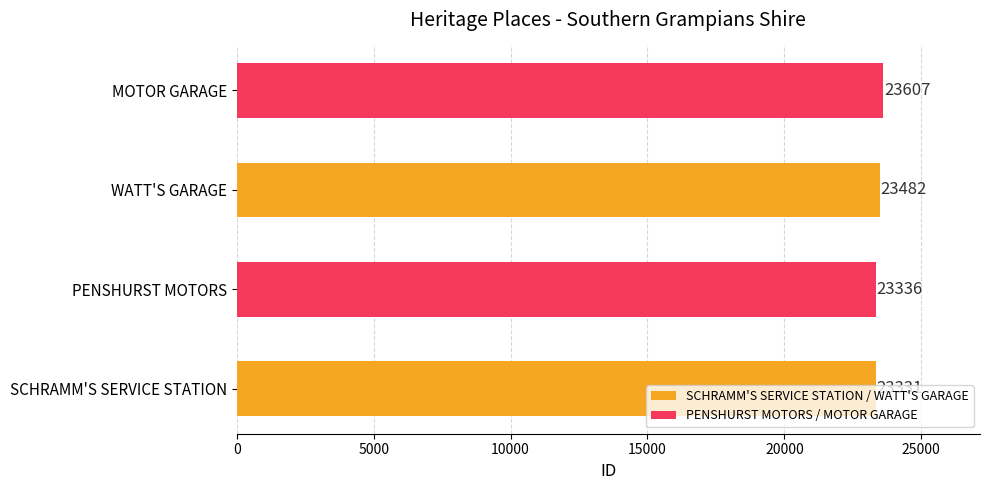

The value at PENSHURST MOTORS is 23336. True or false?

True